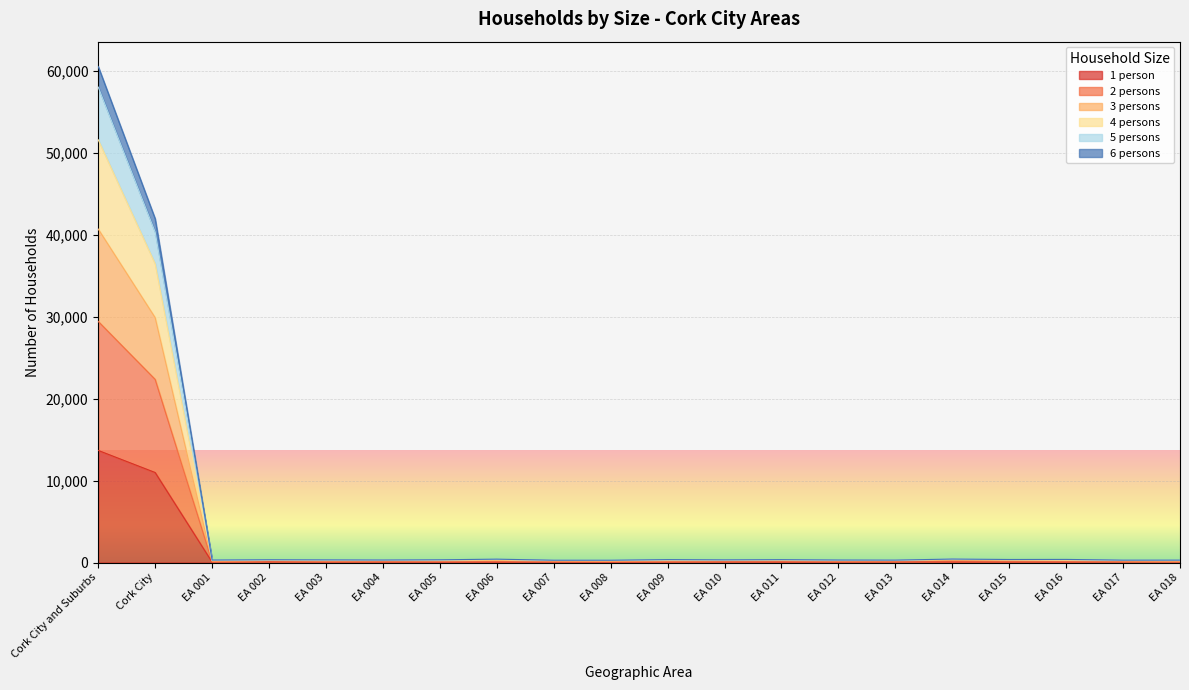

At which category is the sum across all series the highest?

Cork City and Suburbs